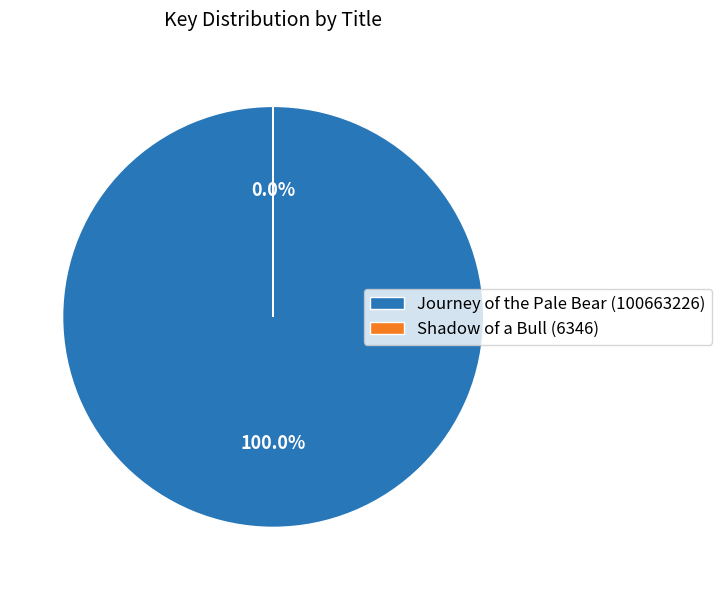

To the nearest percent, what is the difference between the Journey of the Pale Bear (100663226) and Shadow of a Bull (6346) slice percentages?

100%